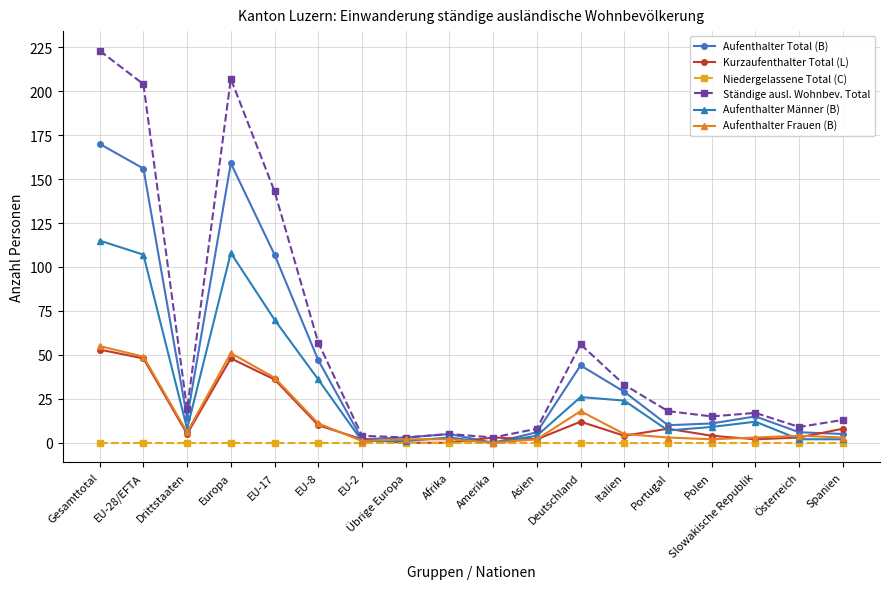

The value of Aufenthalter Männer (B) at EU-28/EFTA is 181. True or false?

False